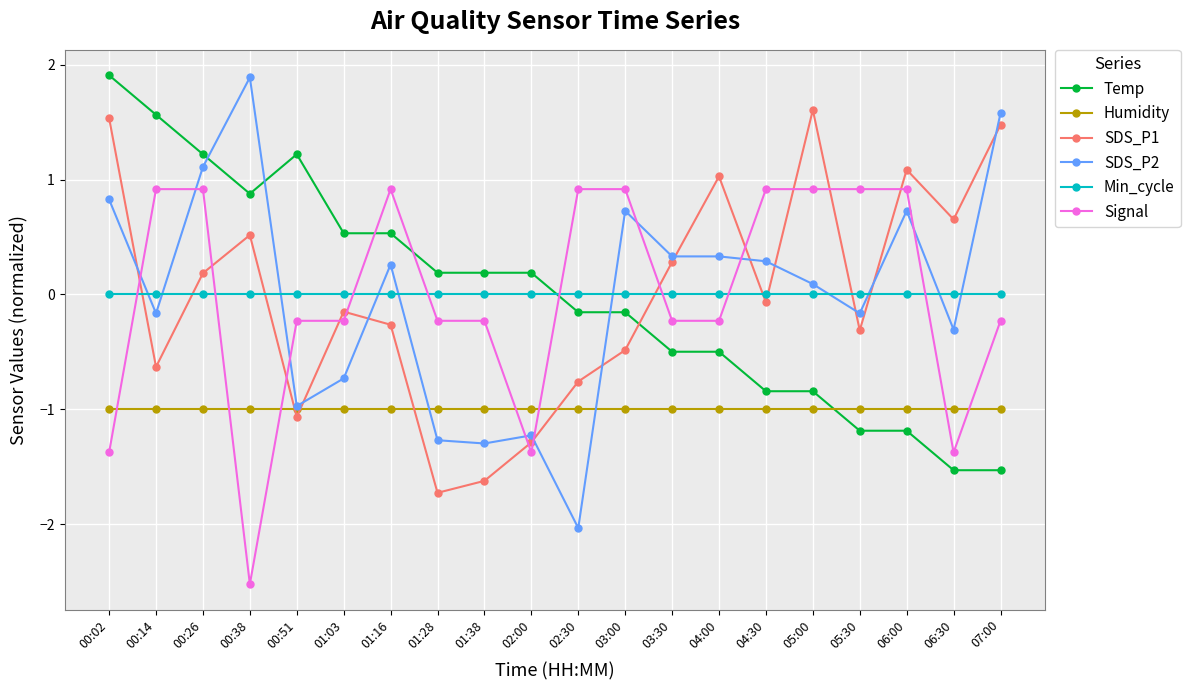

What is the label of the 19th point from the right?

00:14